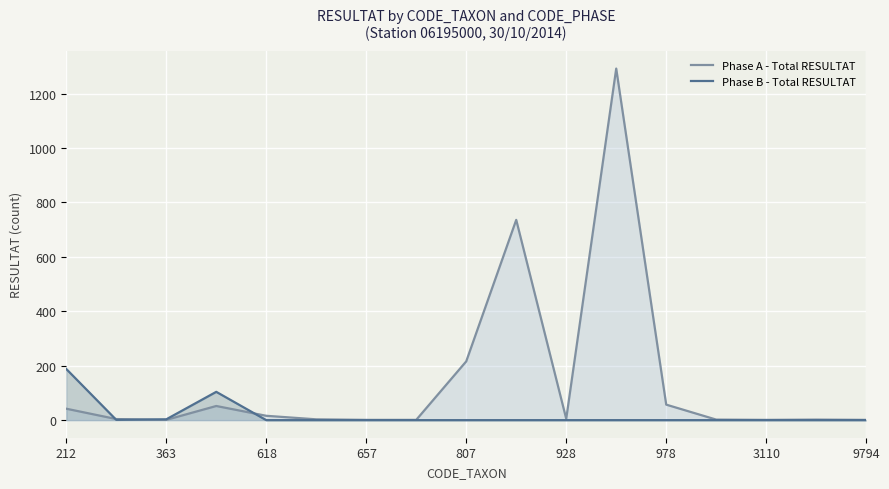

Which series has the largest total across all categories?

Phase A - Total RESULTAT